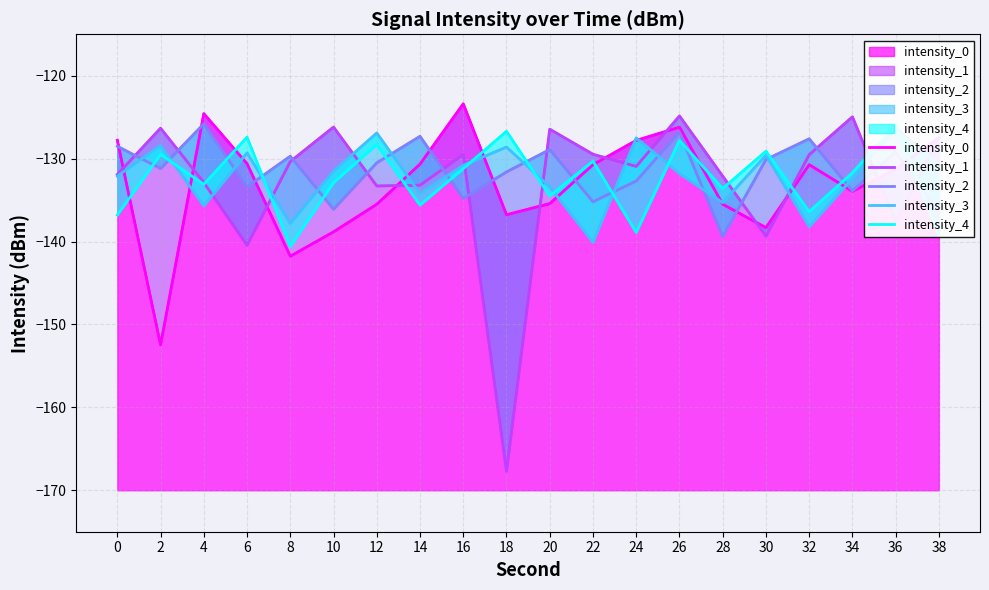

What is the difference between the maximum and minimum values in the intensity_1 series?

42.9